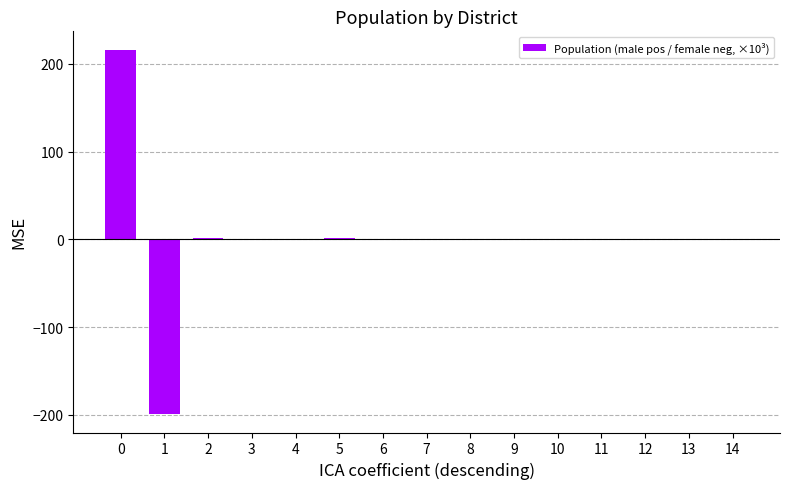

Are the bars horizontal?

No